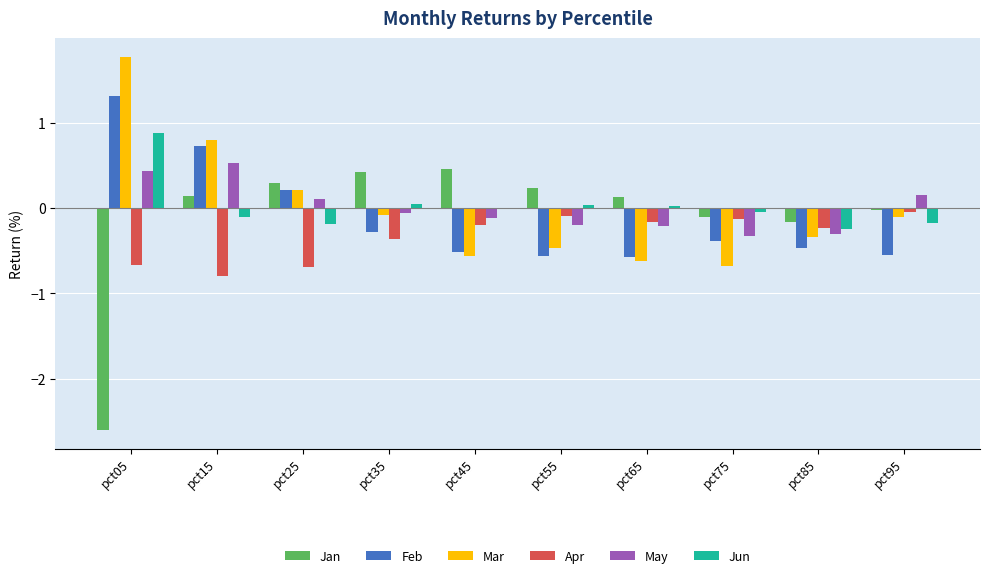

What is the highest value of the Mar series?

1.8